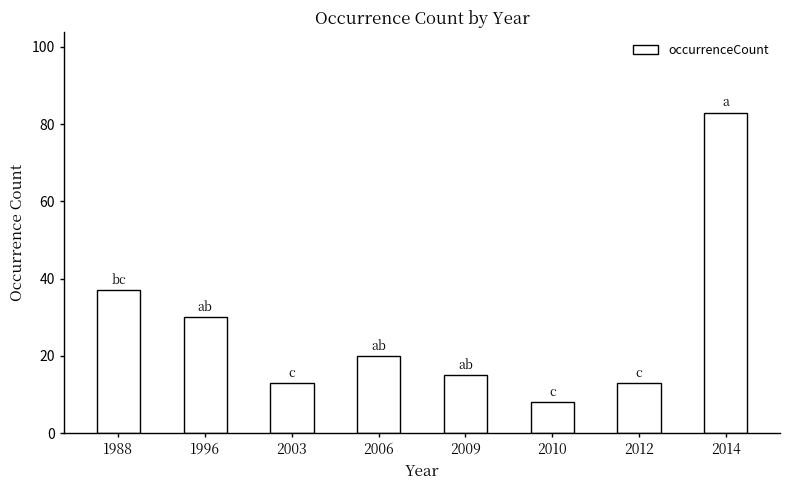

What is the difference between the maximum and minimum values?

75